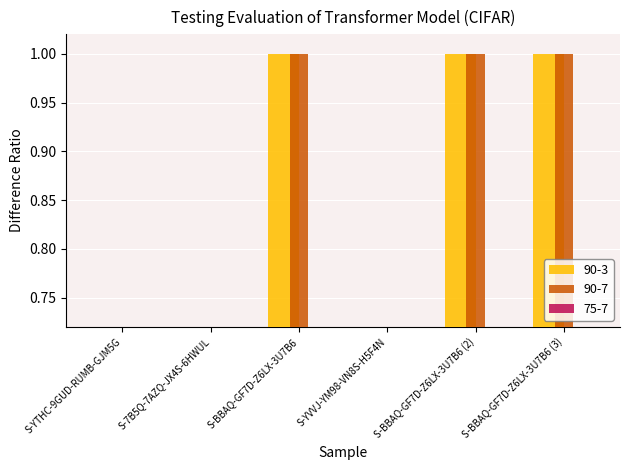

List the labels in order of Amount value, smallest first.

S-YVVJ-YM98-VN8S-H5F4N, S-YTHC-9GUD-RUMB-GJM5G, S-7B5Q-7AZQ-JX4S-6HWUL, S-BBAQ-GF7D-Z6LX-3U7B6, S-BBAQ-GF7D-Z6LX-3U7B6 (2), S-BBAQ-GF7D-Z6LX-3U7B6 (3)